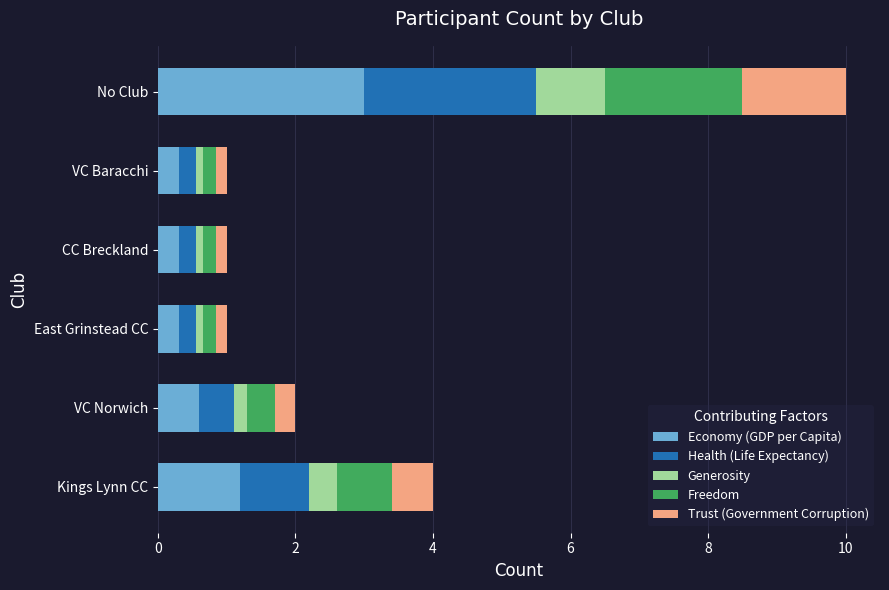

True or false: Economy (GDP per Capita) has a value of 0.6 at Kings Lynn CC.

False